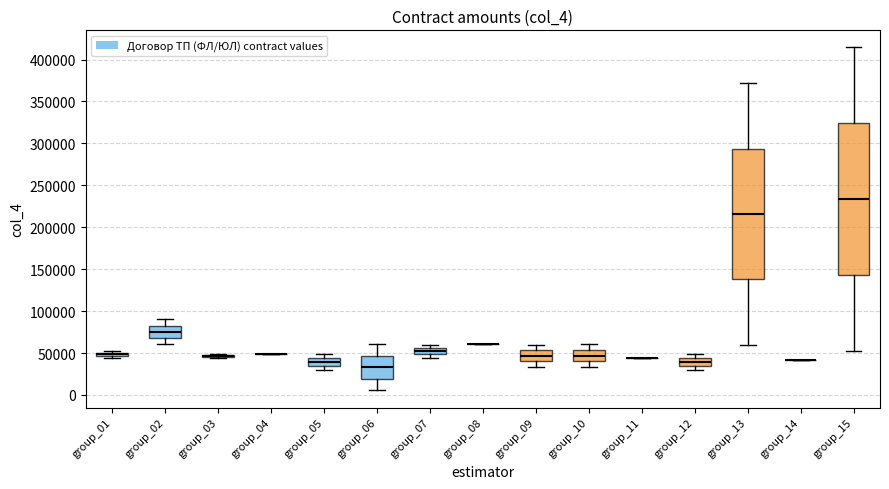

Which box is the tallest, from its lower edge to its upper edge?

group_15